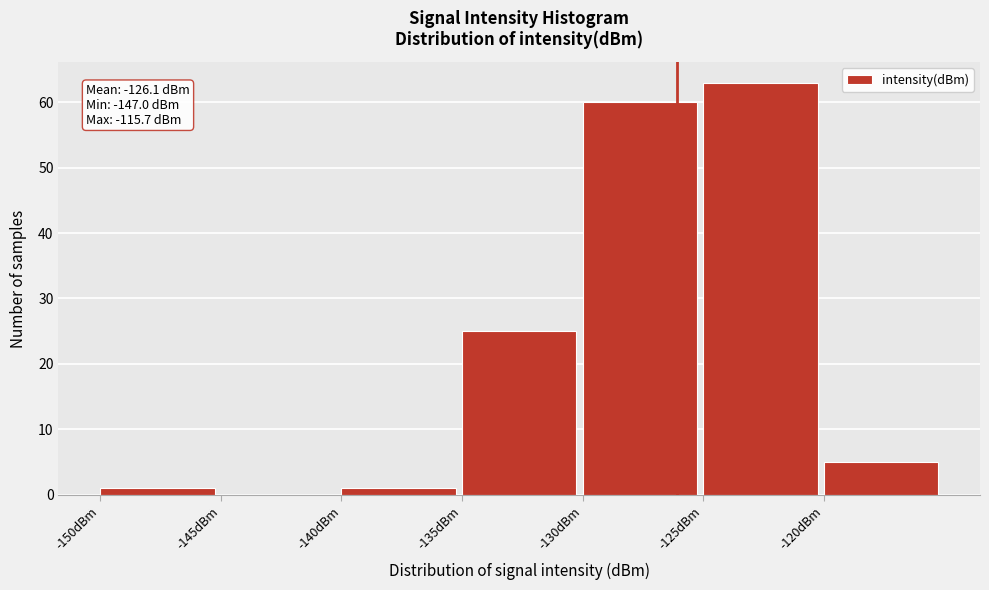

Over which range of the x-axis is the bar tallest?

-125 to -120